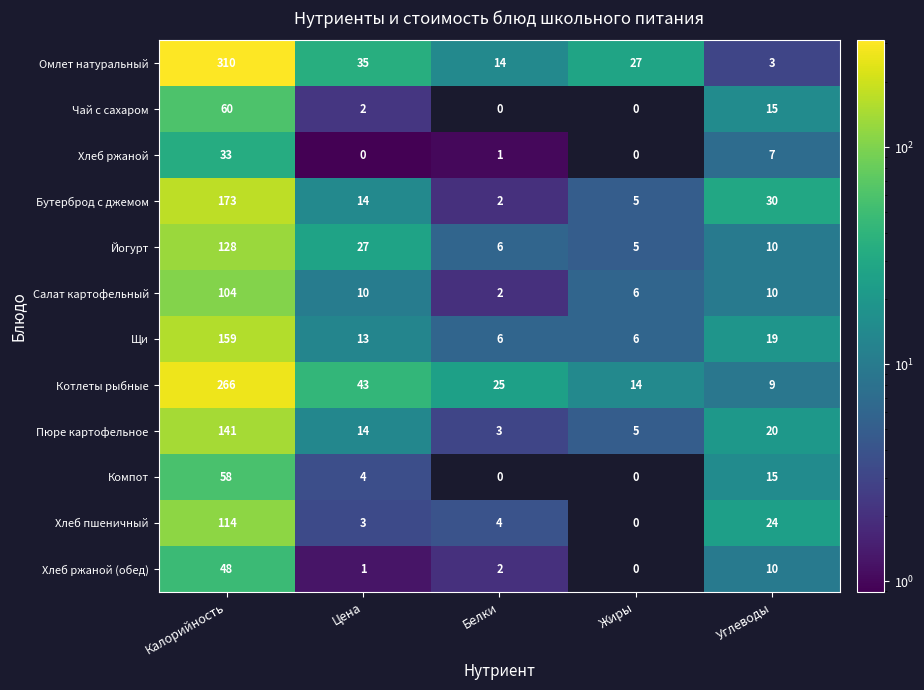

What is the spread (max minus min) of values at Калорийность?

277